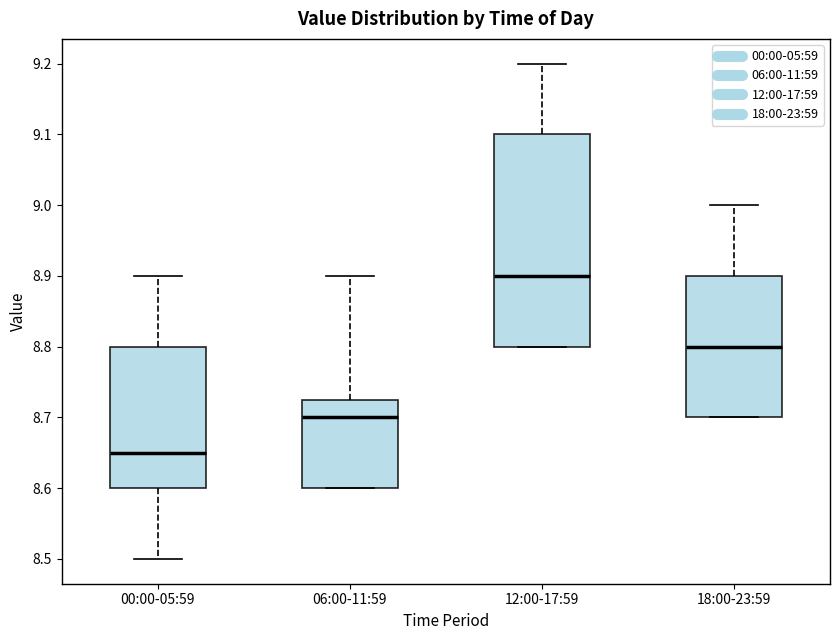

Reading left to right, transcribe this box plot: for each box, give where its median line is, the range the box spans, and where its two whiskers end, as read against the y-axis. The values are not printed on the chart, so give them approximately, as read against the axis.

00:00-05:59: median 8.65, box 8.60 to 8.80, whiskers 8.50 to 8.90
06:00-11:59: median 8.70, box 8.60 to 8.73, whiskers 8.60 to 8.90
12:00-17:59: median 8.90, box 8.80 to 9.10, whiskers 8.80 to 9.20
18:00-23:59: median 8.80, box 8.70 to 8.90, whiskers 8.70 to 9.00